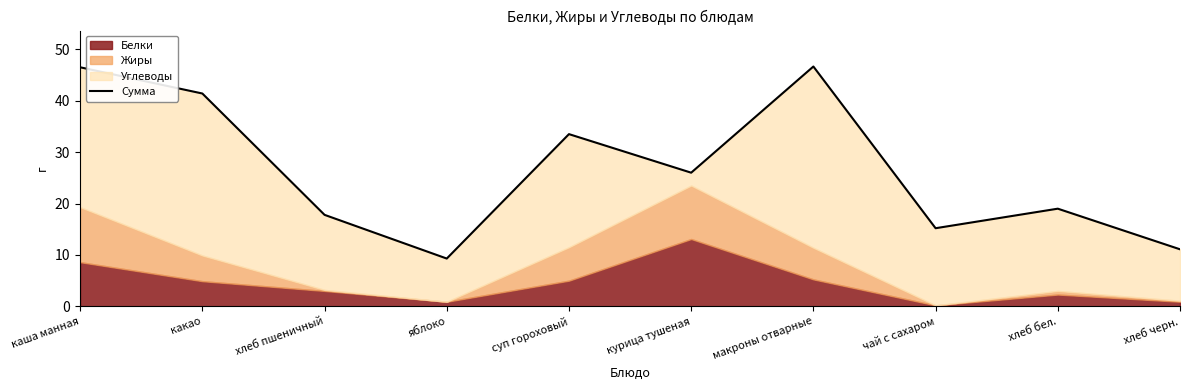

How many points are lower than both their immediate neighbors (excluding endpoints)?

3